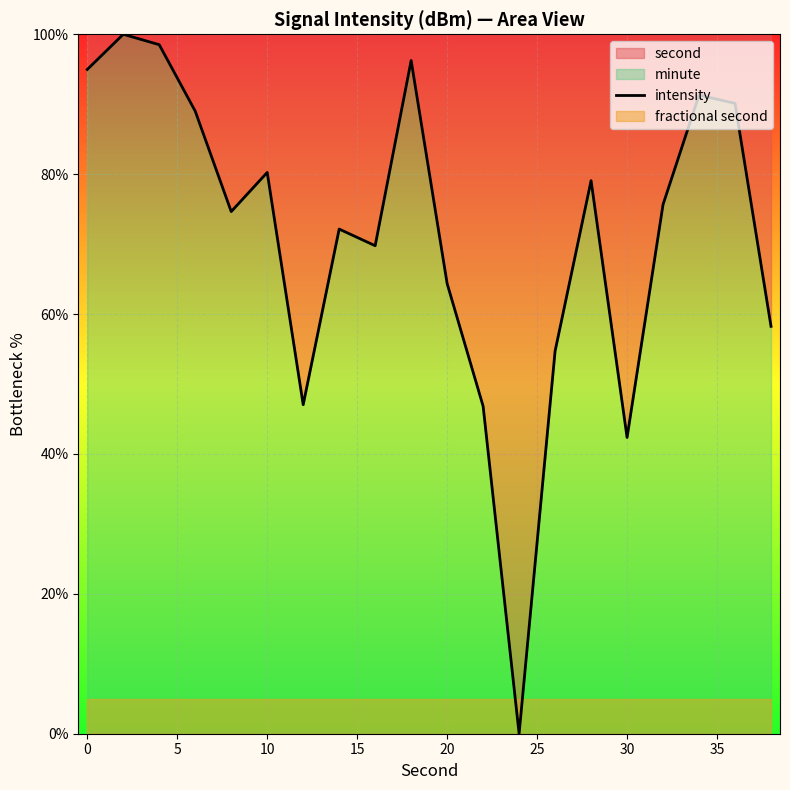

True or false: there are more than 1 points higher than both neighbors.

True